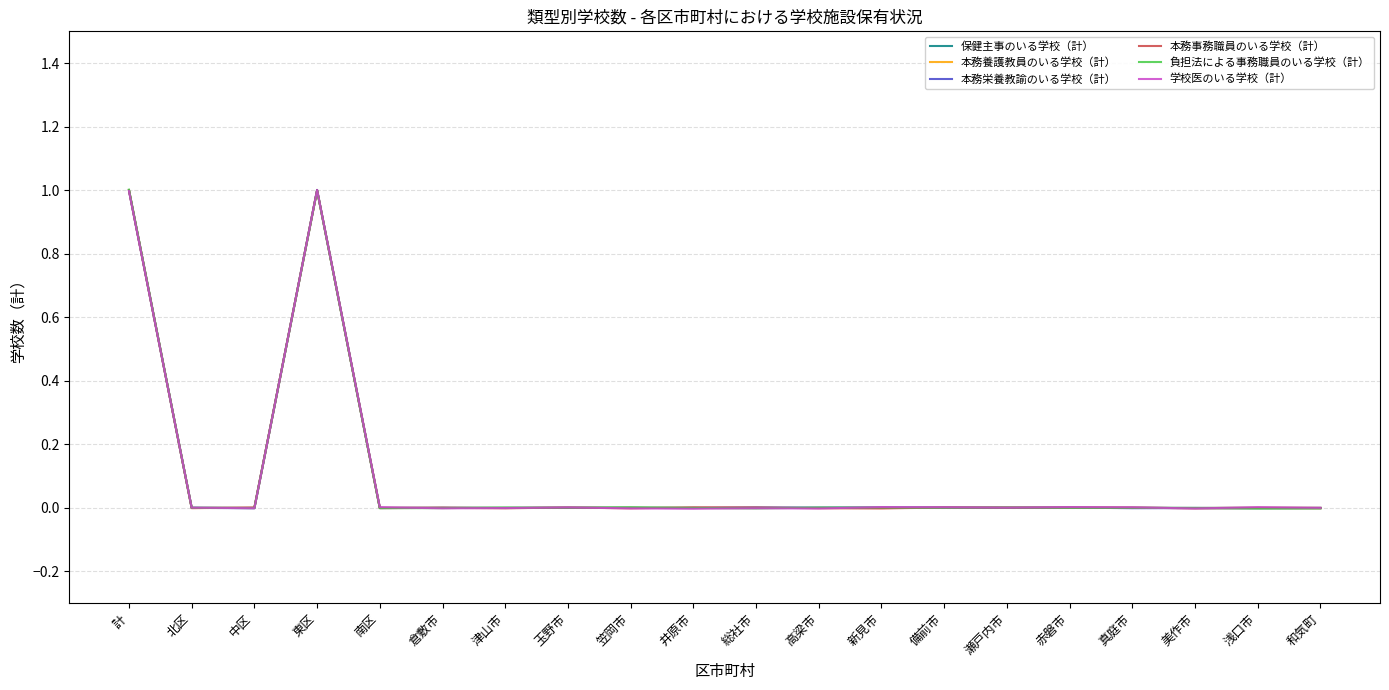

The 本務養護教員のいる学校（計） series shows -0.0 at 新見市. True or false?

True